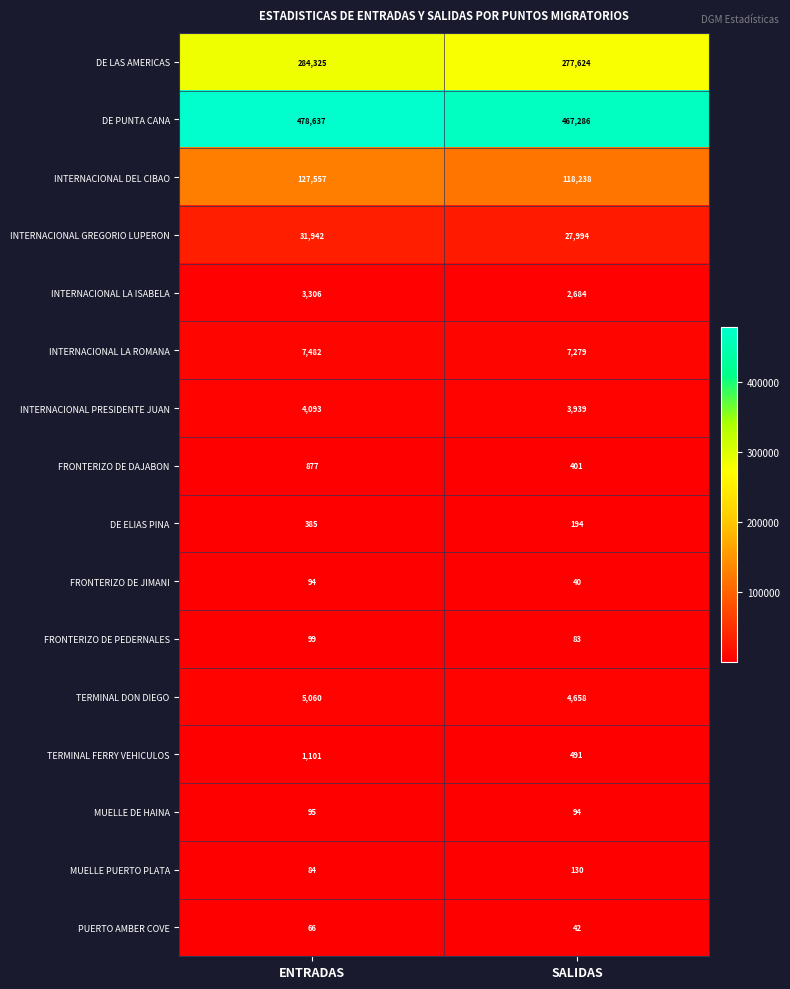

Is it true that DE ELIAS PINA equals 385 at ENTRADAS?

True